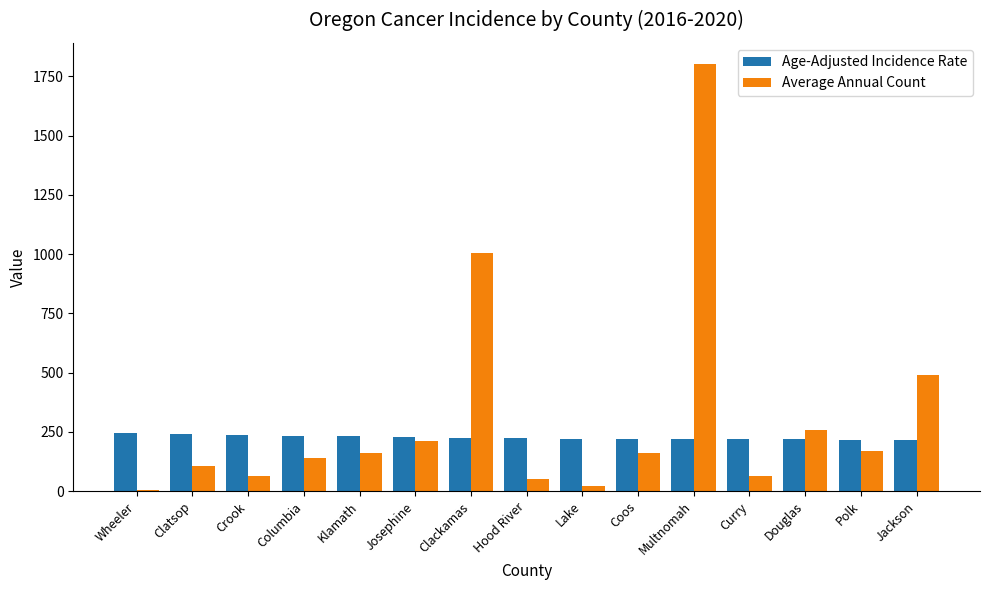

What is the sum of the Average Annual Count values at Columbia and Josephine?

352.0